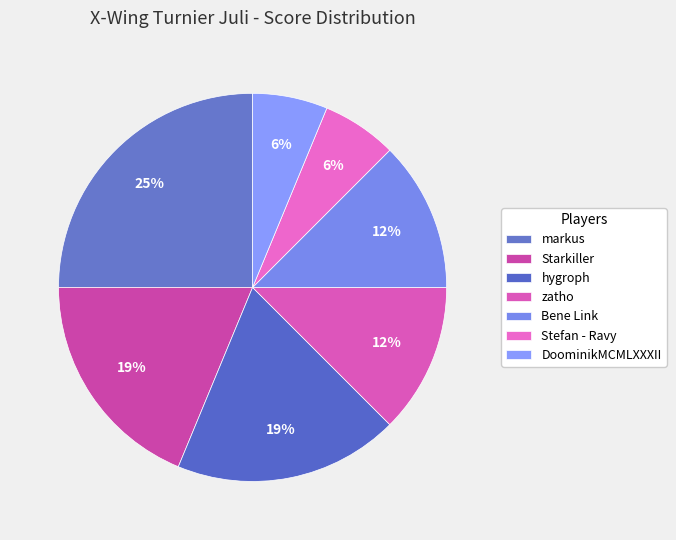

What percentage is the Stefan - Ravy slice, to the nearest percent?

6%